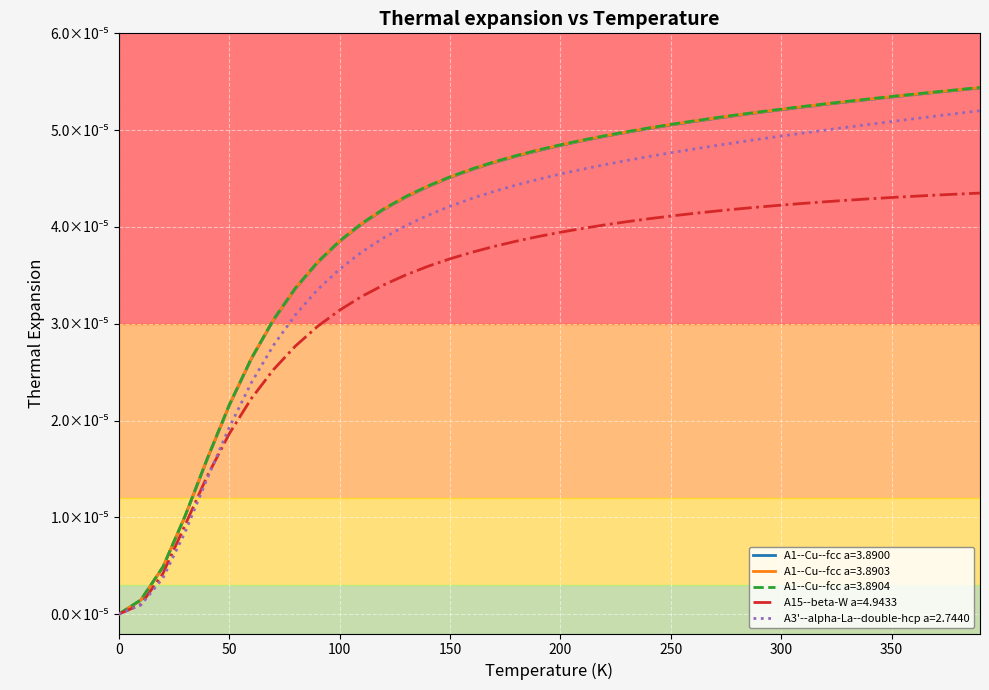

Is this an area chart (filled region under the line)?

No